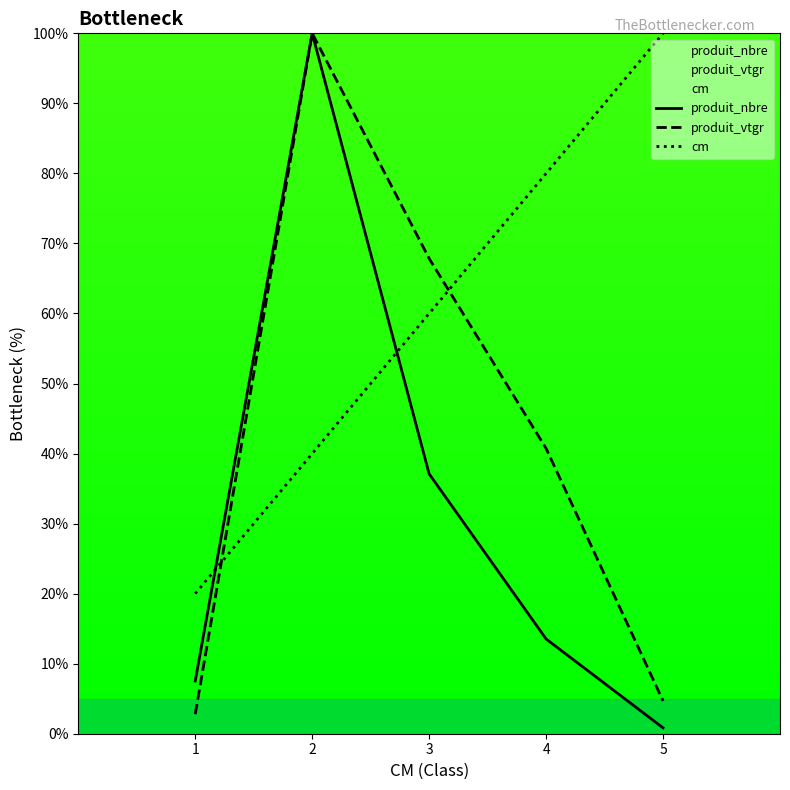

What is the approximate value of cm at 1?

20.0